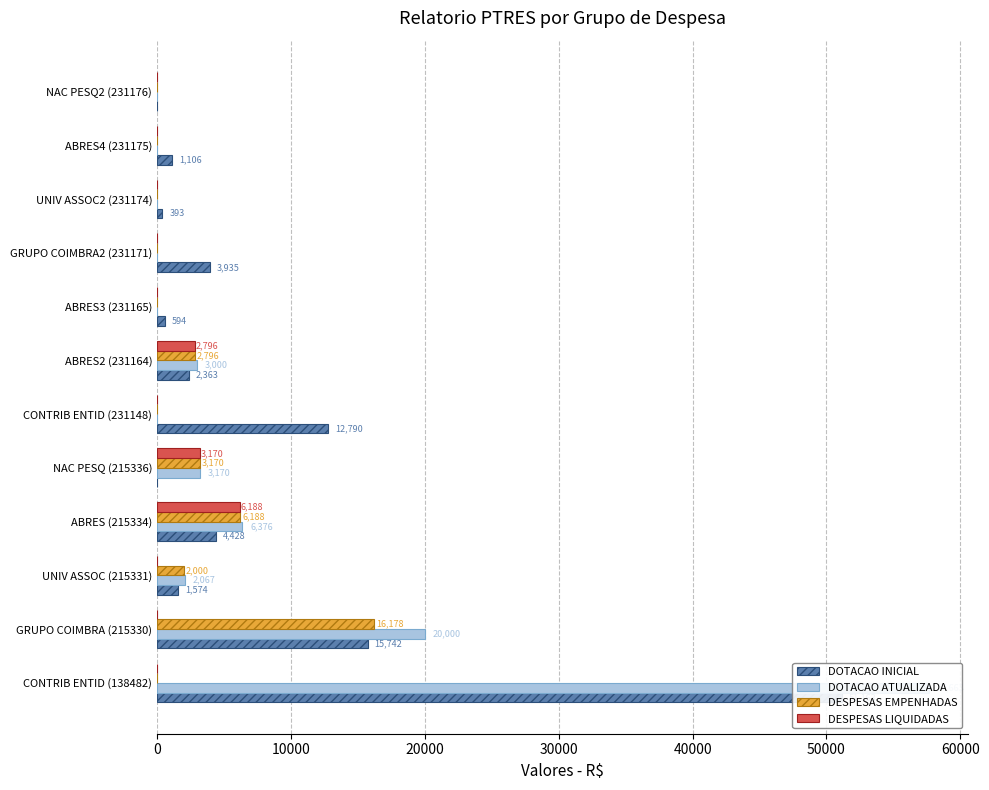

What position from the left is GRUPO COIMBRA (215330)?

2